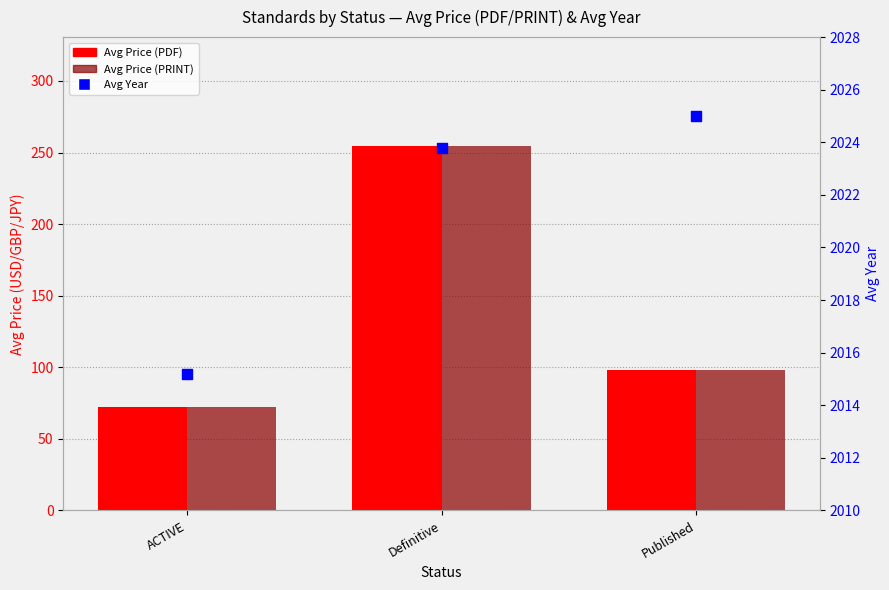

What are all the series names shown in the legend?

Avg Price (PDF), Avg Price (PRINT), Avg Year